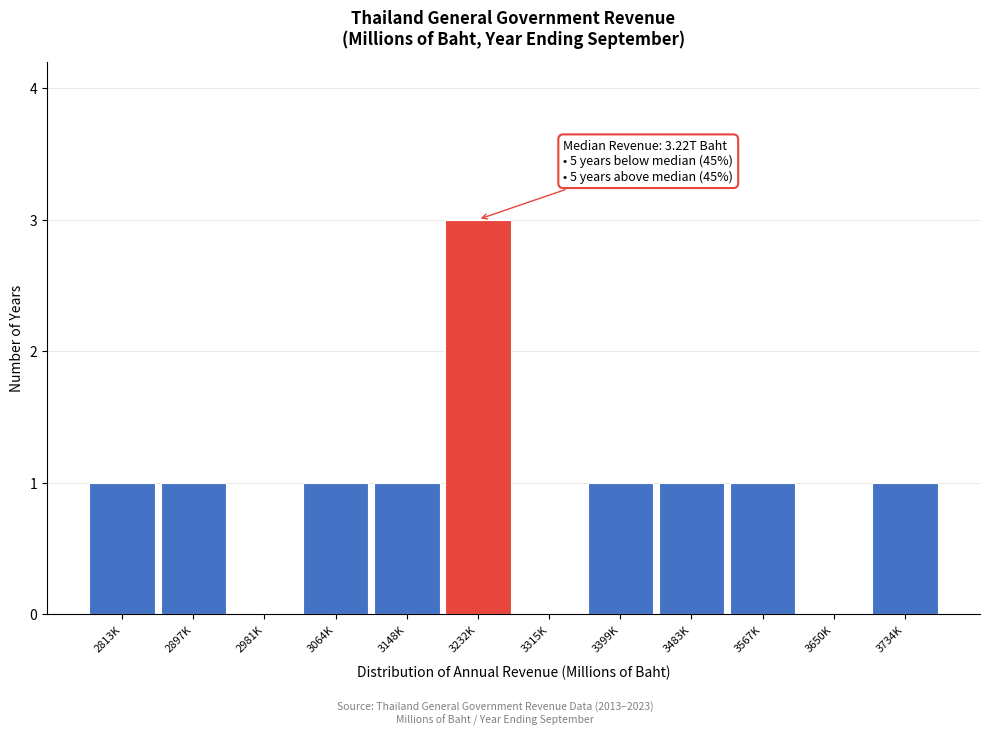

Reading left to right, list all the values displayed in this chart.

2813K=1	2897K=1	2981K=0	3064K=1	3148K=1	3232K=3	3315K=0	3399K=1	3483K=1	3567K=1	3650K=0	3734K=1